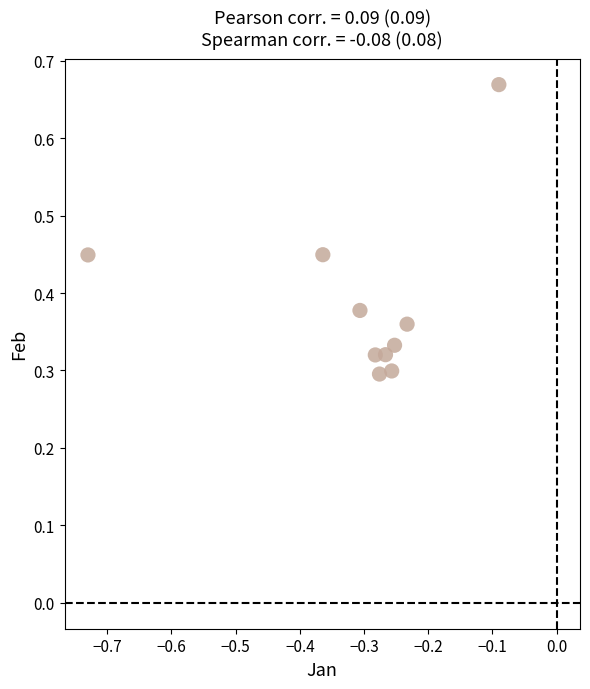

What is the average X value?

-0.3